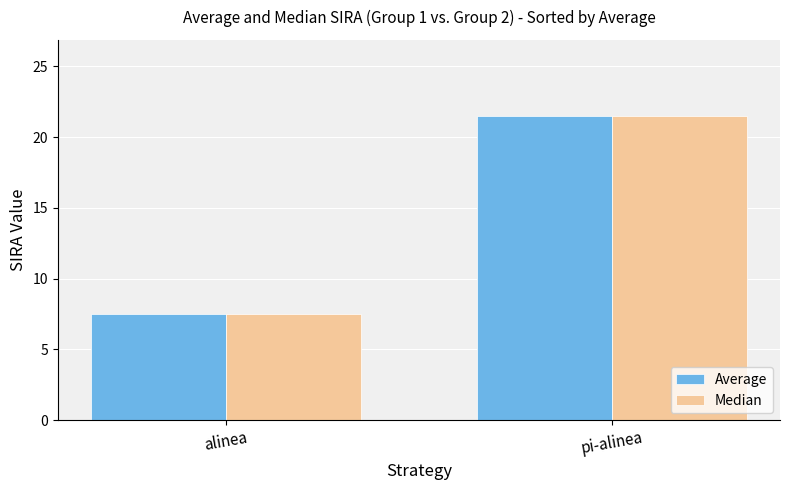

Are the bars horizontal?

No